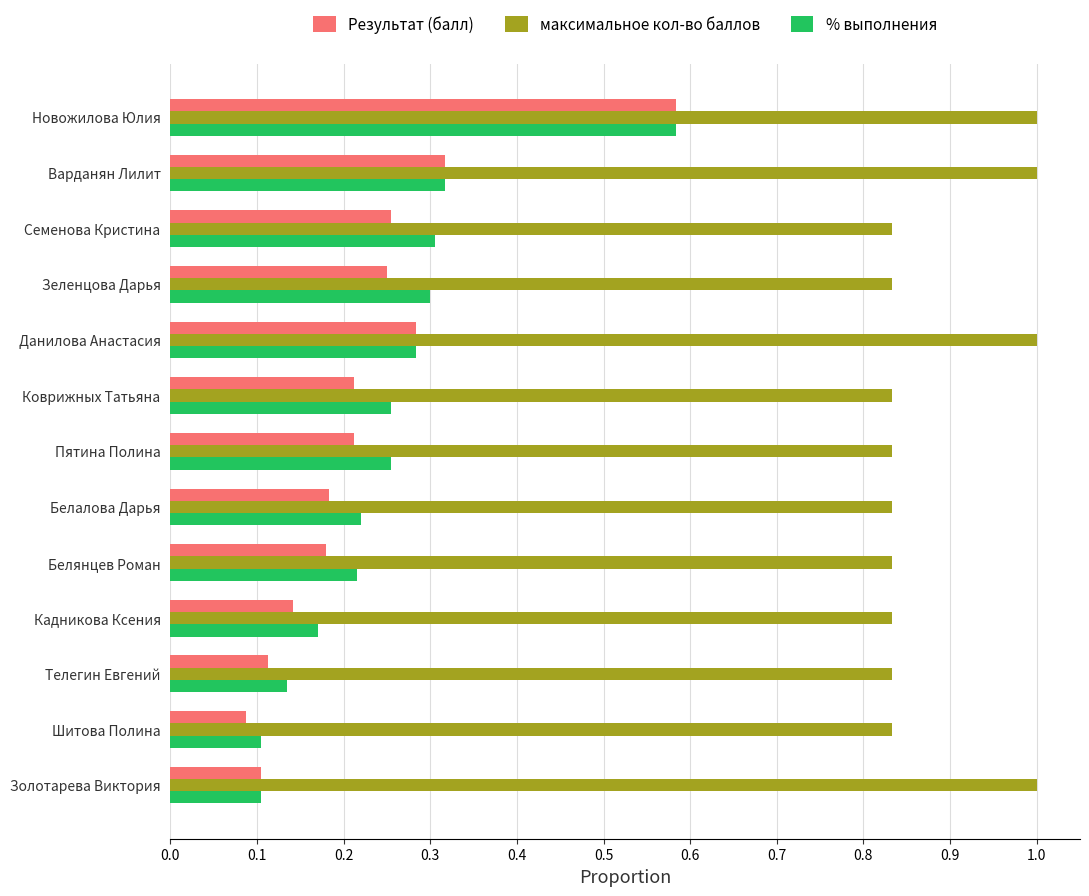

At which category is the sum across all series the highest?

Новожилова Юлия